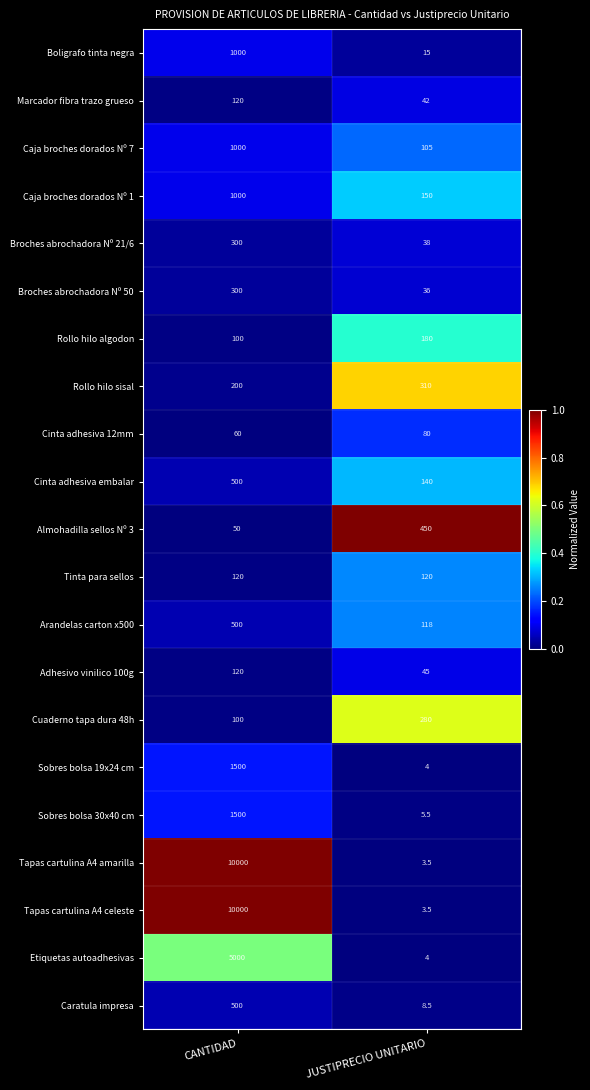

What is the difference between the highest and lowest values at CANTIDAD?

9950.0